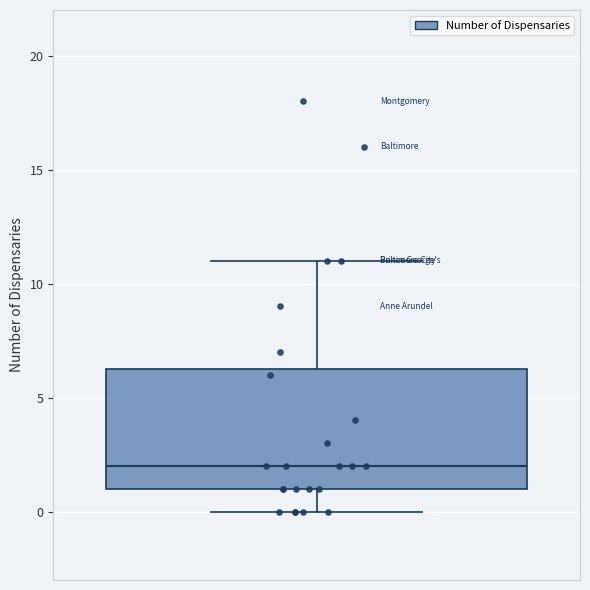

Where is the upper edge of the box on the y-axis? The values are not printed on the chart, so give them approximately, as read against the axis.

6.5